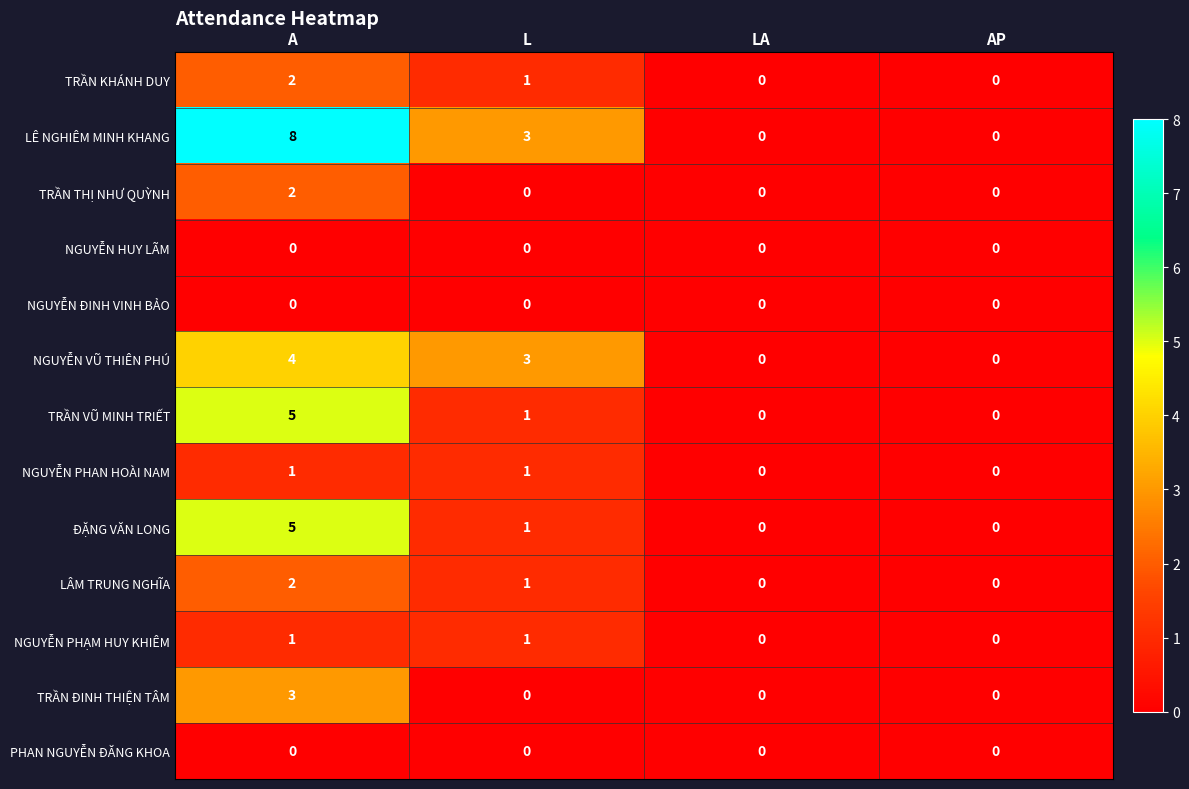

Where is LÊ NGHIÊM MINH KHANG nearest to the value 4?

L